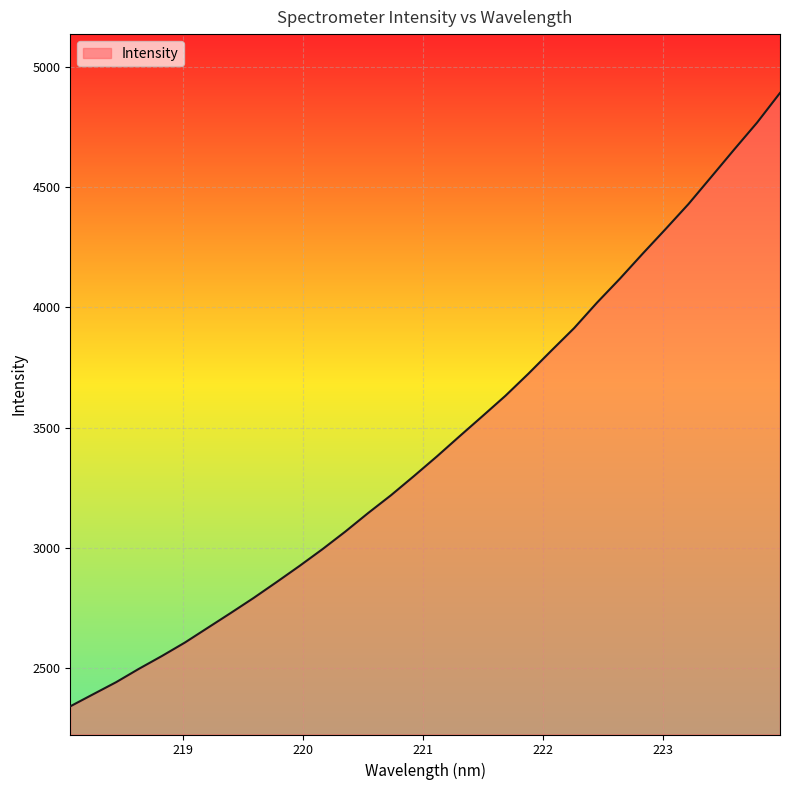

What is the difference between the maximum and minimum values?

2549.0